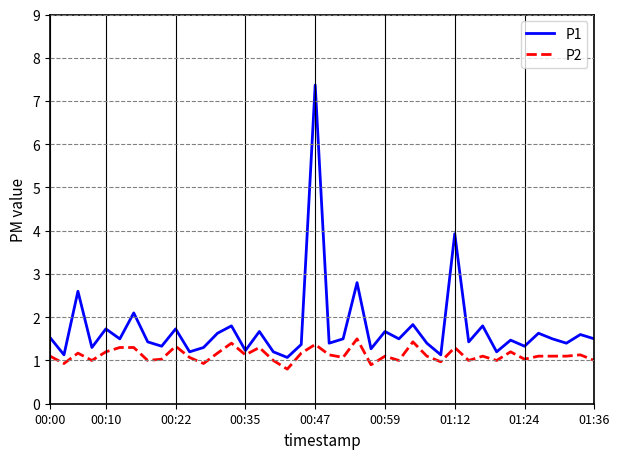

Which series has the largest total across all categories?

P1